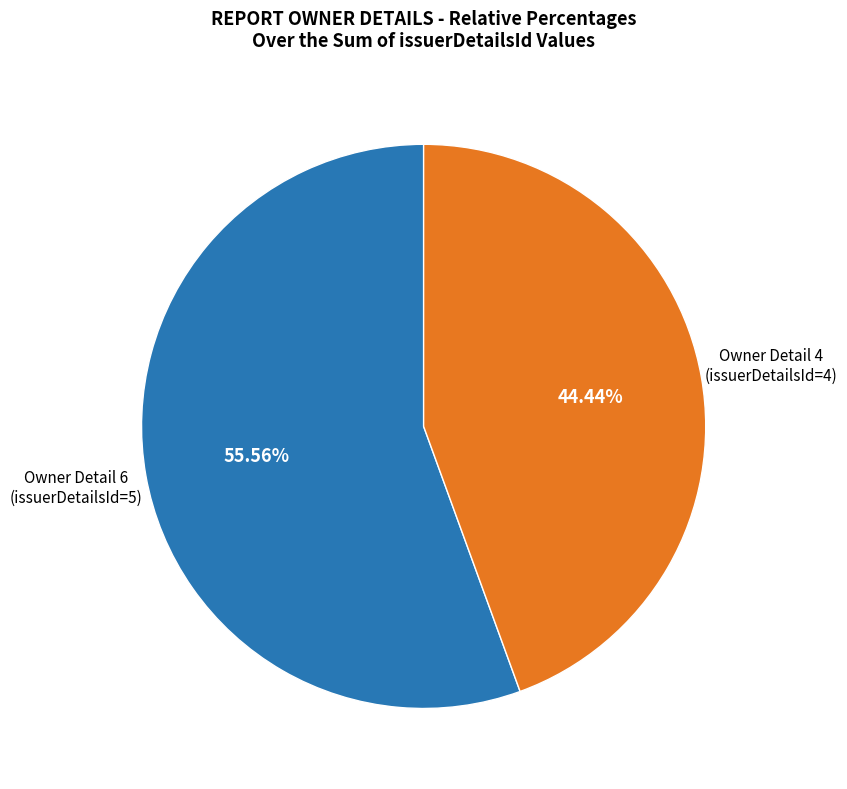

Is there a majority slice in this chart?

Yes